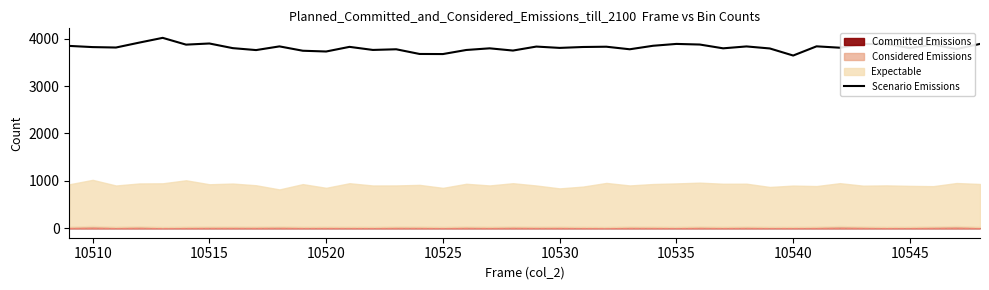

Reading left to right, transcribe all the data shown in this chart.

3846	3821	3812	3916	4016	3873	3897	3799	3758	3836	3744	3728	3826	3761	3775	3676	3674	3760	3795	3748	3832	3804	3823	3829	3775	3849	3888	3875	3795	3835	3792	3643	3837	3808	3887	3883	3802	3872	3781	3888